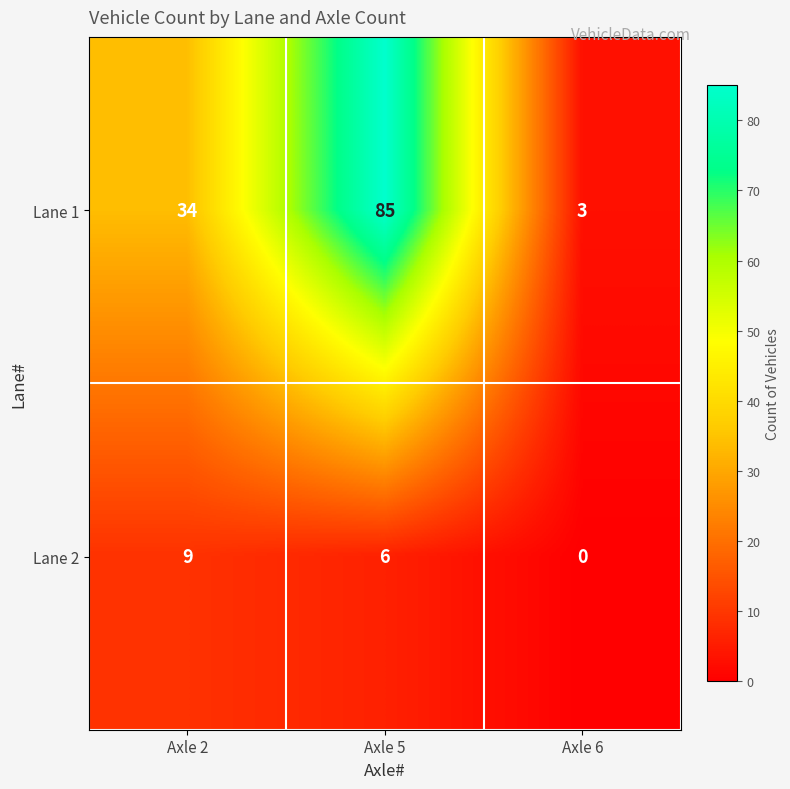

How many categories are shown in the chart?

3